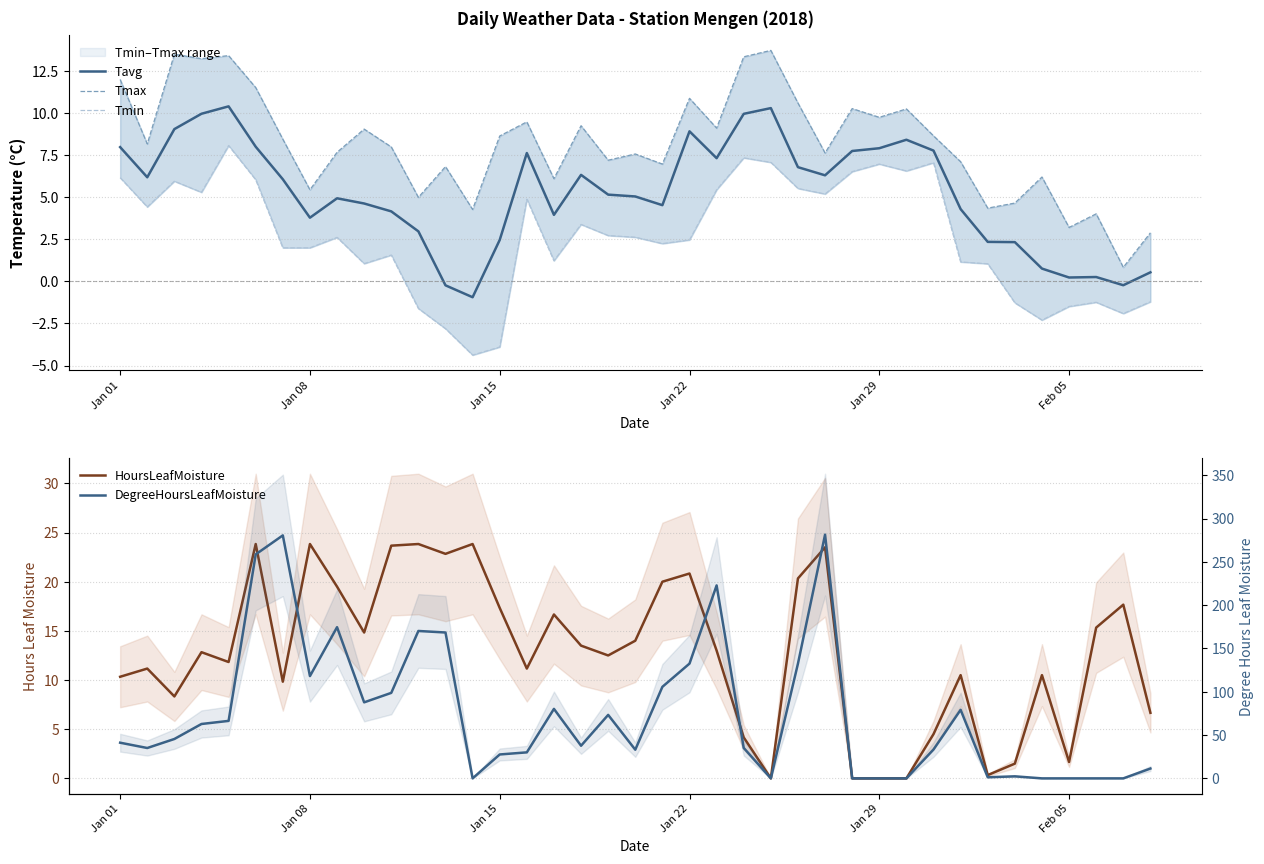

True or false: HoursLeafMoisture and Tavg cross at least once.

True